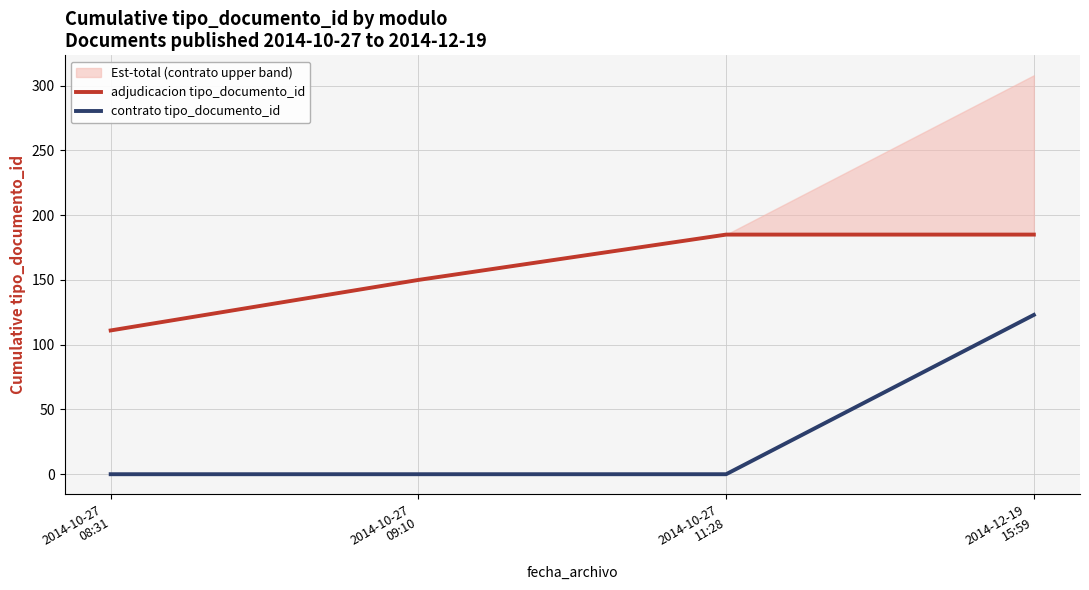

What is the sum of the adjudicacion tipo_documento_id values at 2014-10-27
11:28 and 2014-10-27
08:31?

296